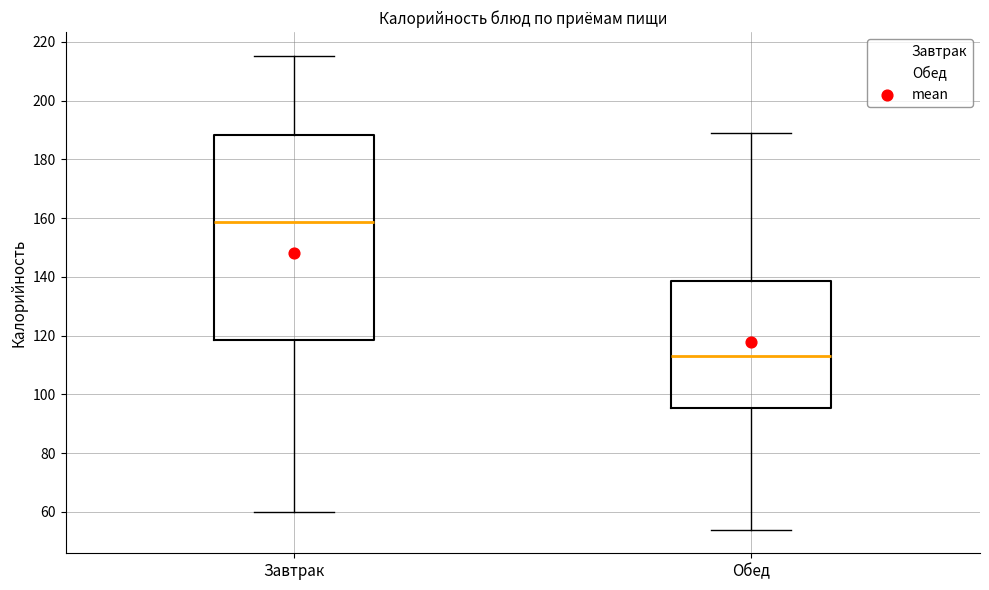

Reading left to right, transcribe this box plot: for each box, give where its median line is, the range the box spans, and where its two whiskers end, as read against the y-axis. The values are not printed on the chart, so give them approximately, as read against the axis.

Завтрак: median 158, box 118 to 188, whiskers 60 to 216
Обед: median 114, box 96 to 138, whiskers 54 to 190